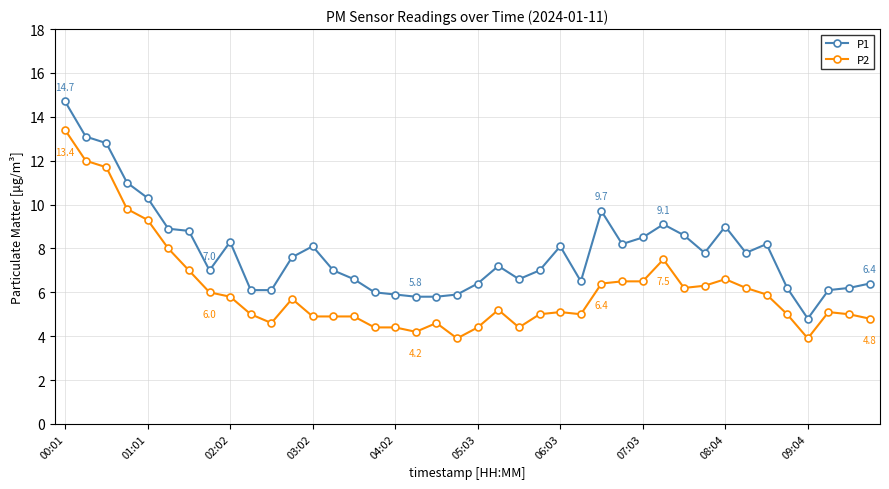

How many distinct data groups are displayed?

2